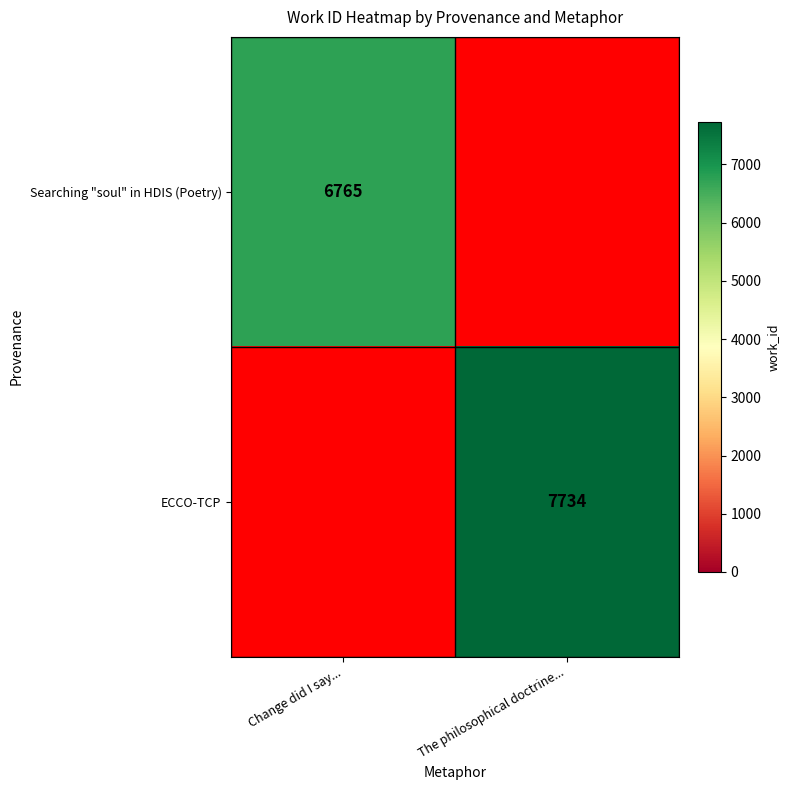

The Searching "soul" in HDIS (Poetry) series shows 6765 at Change did I say.... True or false?

True